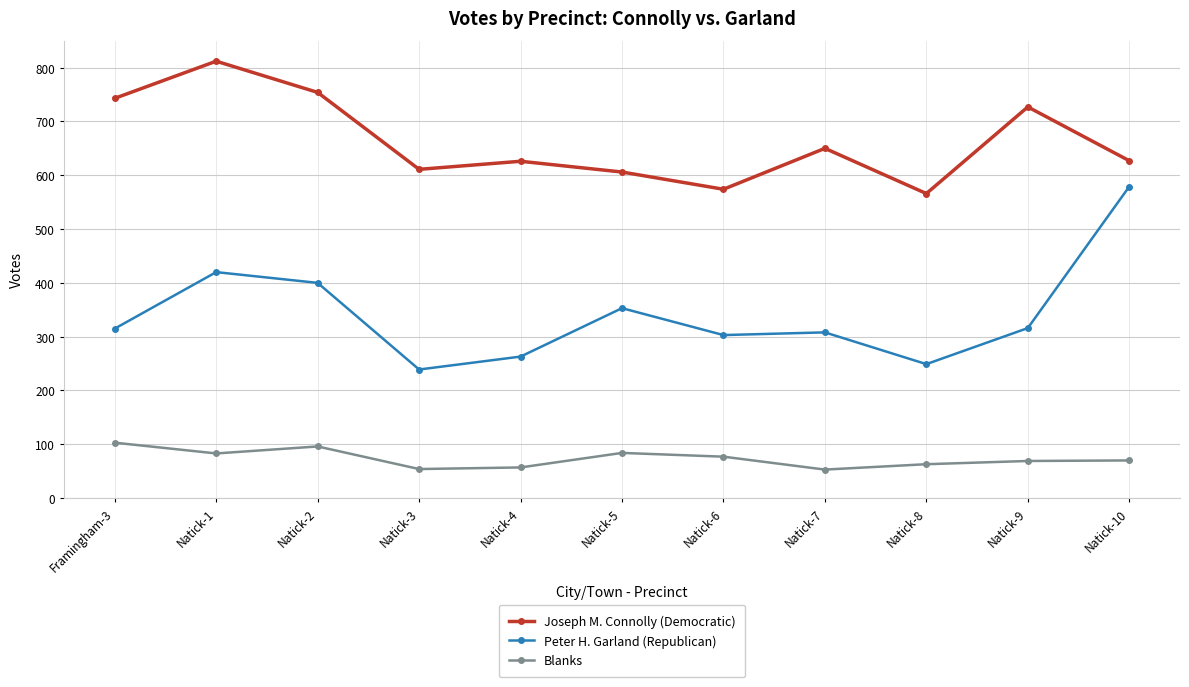

What value does the Blanks series have at Natick-5, to the nearest 5?

85